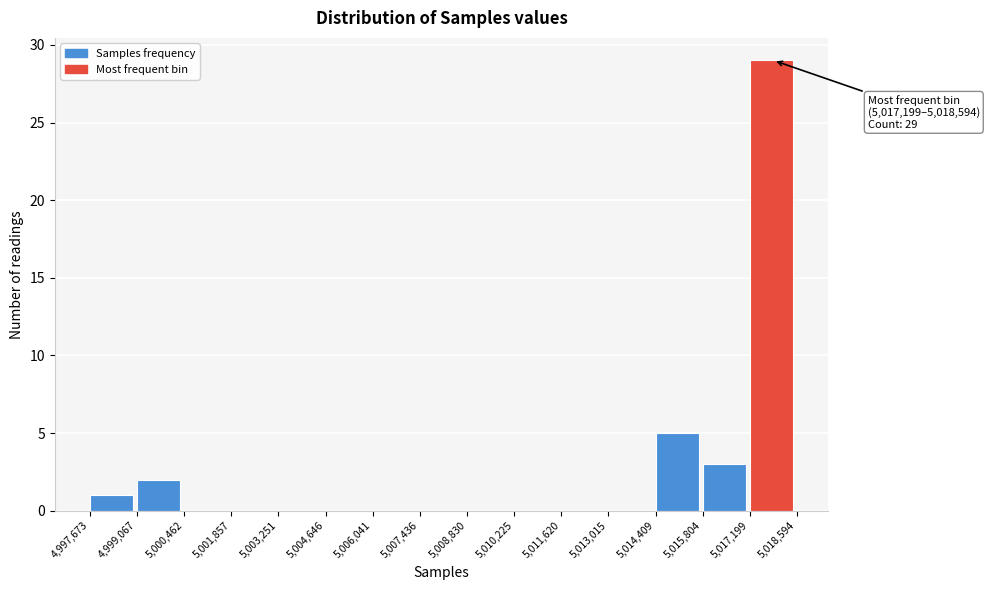

Over which range of the x-axis is the bar tallest?

5,017,199 to 5,018,594